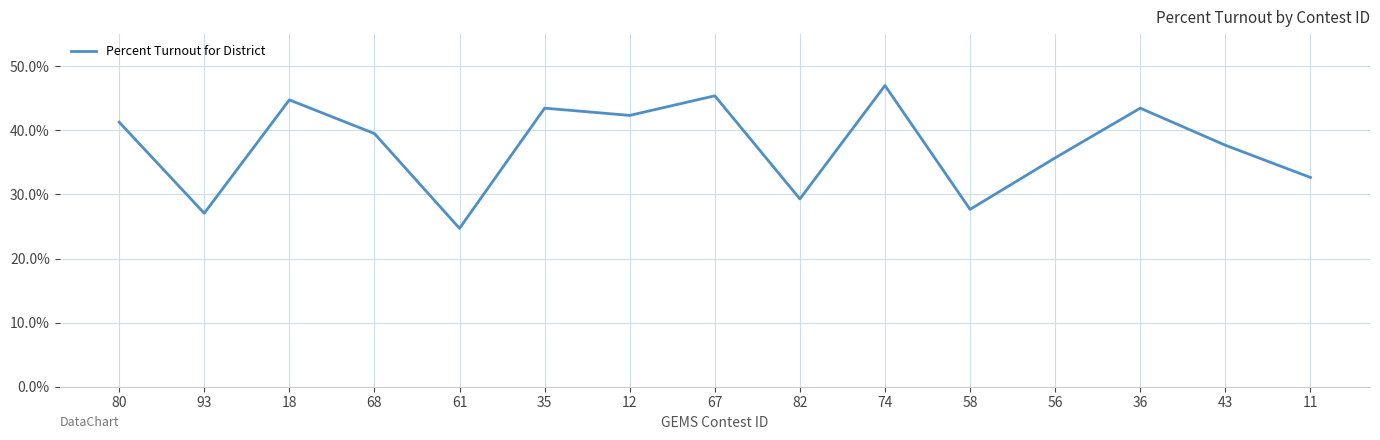

Reading right to left, what are all the values shown in this chart?

32.6	37.7	43.5	35.7	27.7	47.0	29.3	45.4	42.3	43.5	24.7	39.5	44.7	27.1	41.3